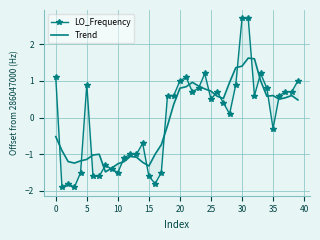

Which label corresponds to the largest value in the chart?

30